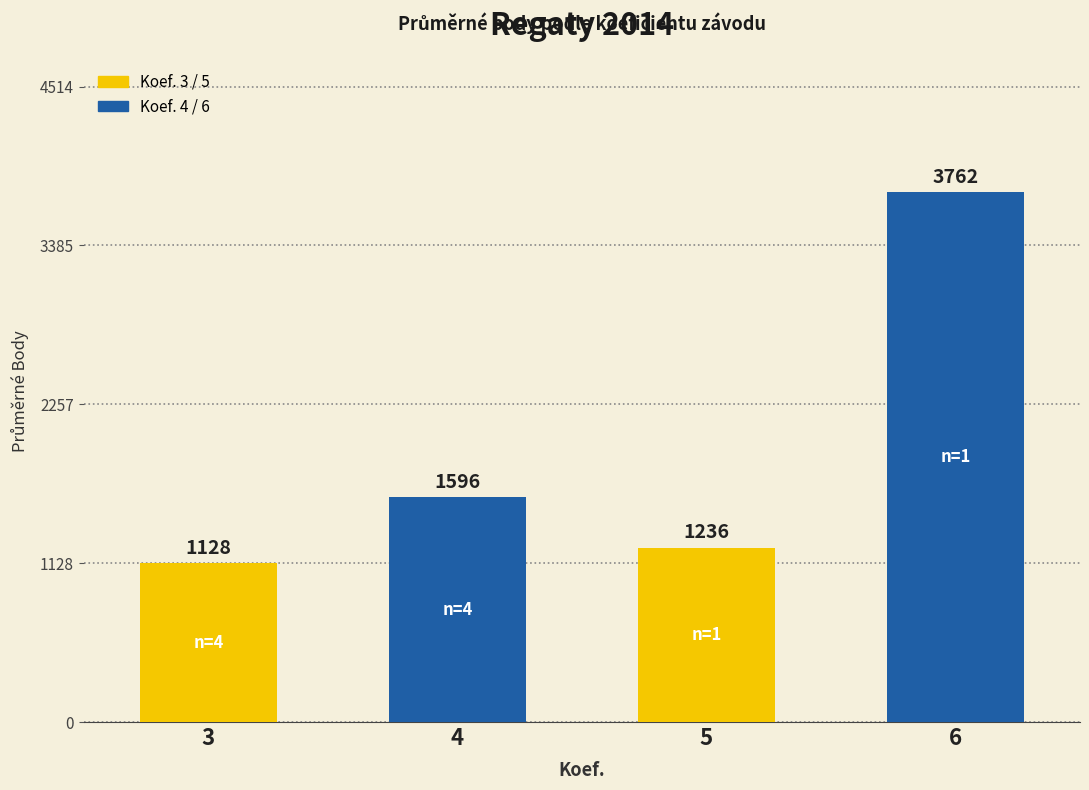

Which label corresponds to the largest value in the chart?

6